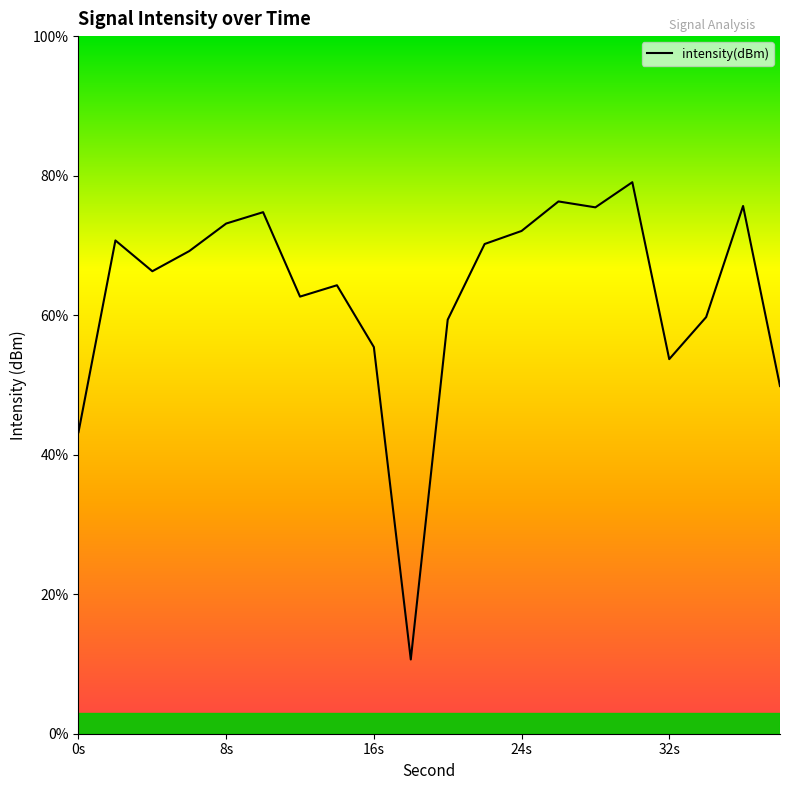

Is this an area chart (filled region under the line)?

No